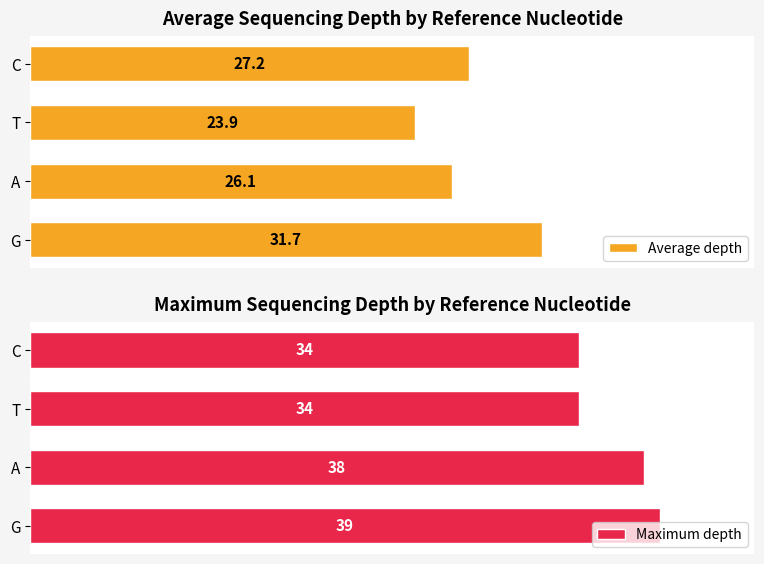

Count the number of categories in the chart.

4